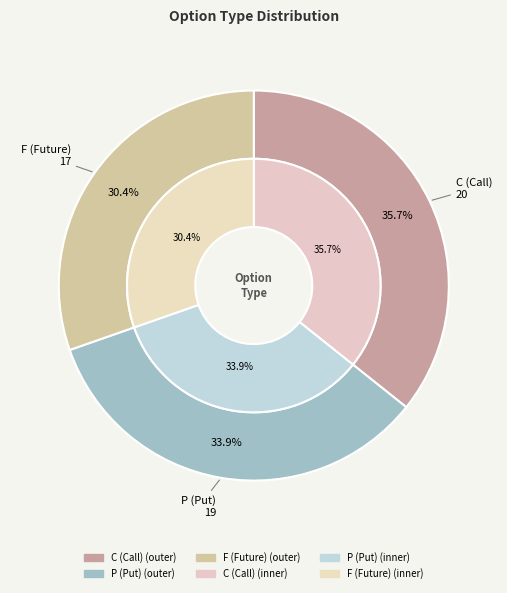

Does any single category account for the majority?

No